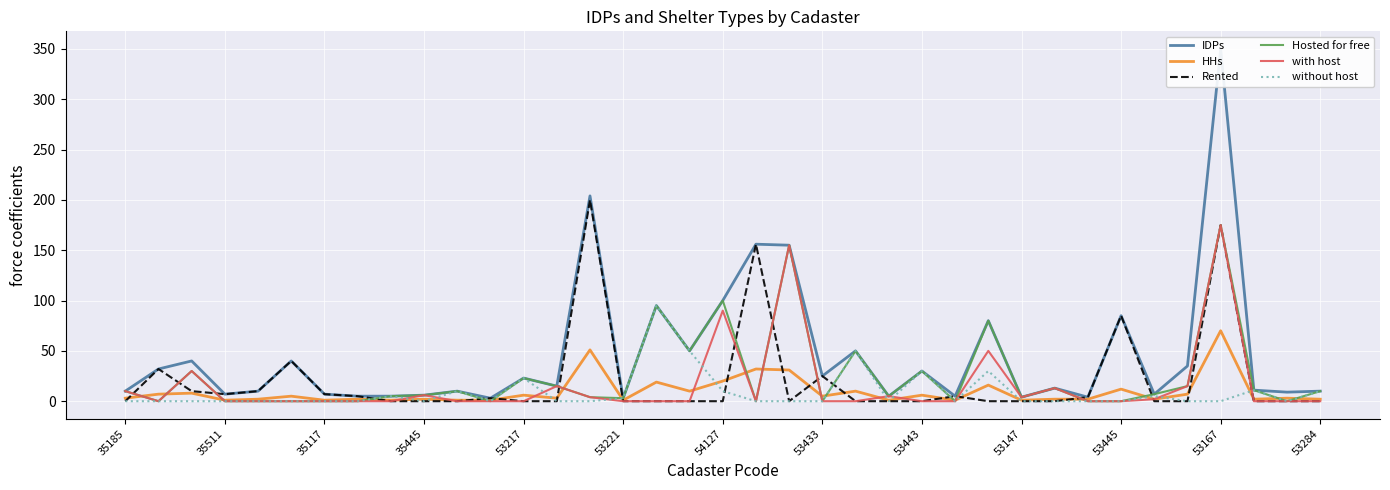

What is the difference between the maximum and minimum values in the Hosted for free series?

175